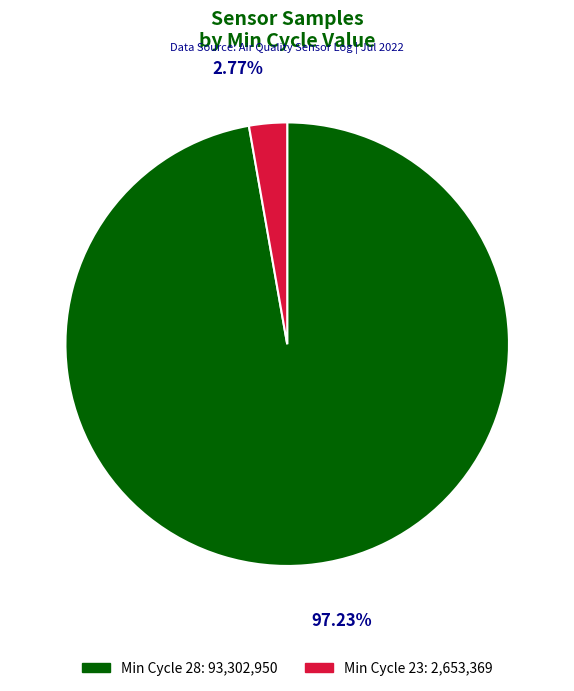

Is there any slice that represents more than half of the pie?

Yes